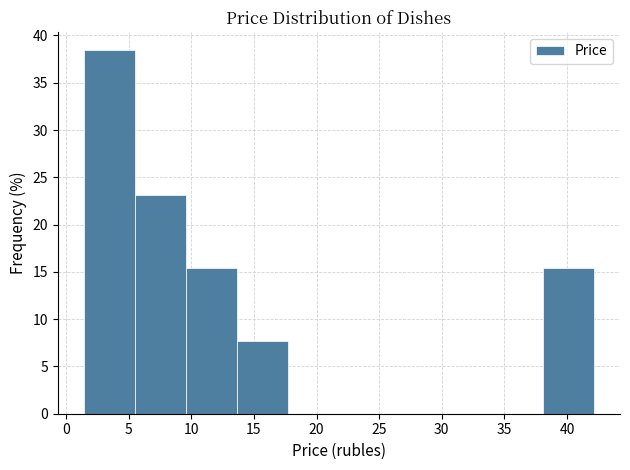

Reading left to right, transcribe this chart: for each bar, give the range it covers on the x-axis and its height. Neither the bar edges nor the heights are printed on the chart, so give them approximately, as read against the axes.

1.5 to 5.5: 38.5
5.5 to 9.5: 23.0
9.5 to 13.5: 15.5
13.5 to 17.5: 7.5
17.5 to 22.0: 0
22.0 to 26.0: 0
26.0 to 30.0: 0
30.0 to 34.0: 0
34.0 to 38.0: 0
38.0 to 42.0: 15.5